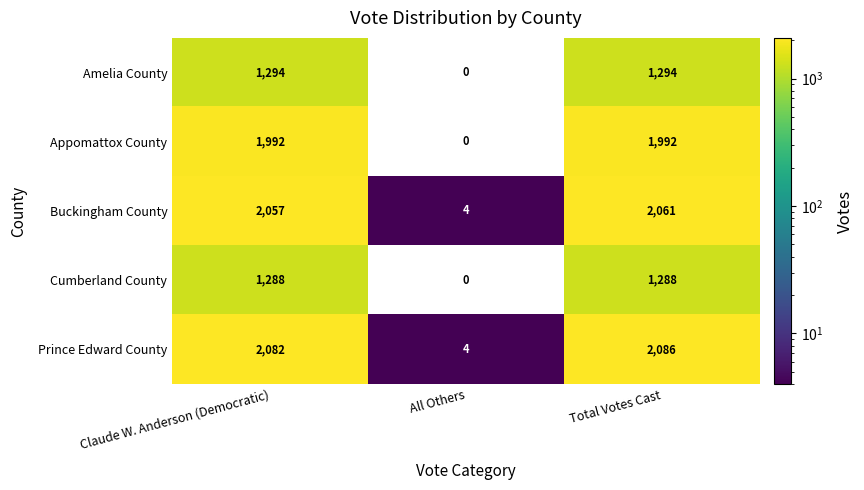

Reading left to right, extract all data points from this chart.

Amelia County: Claude W. Anderson (Democratic)=1294	All Others=0	Total Votes Cast=1294
Appomattox County: Claude W. Anderson (Democratic)=1992	All Others=0	Total Votes Cast=1992
Buckingham County: Claude W. Anderson (Democratic)=2057	All Others=4	Total Votes Cast=2061
Cumberland County: Claude W. Anderson (Democratic)=1288	All Others=0	Total Votes Cast=1288
Prince Edward County: Claude W. Anderson (Democratic)=2082	All Others=4	Total Votes Cast=2086